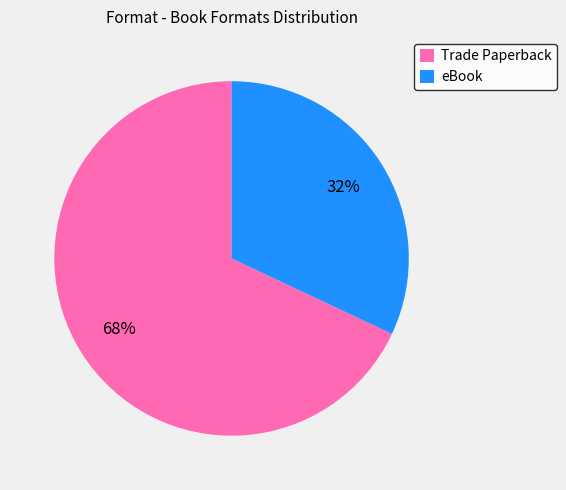

Which category has the biggest portion of the pie?

Trade Paperback